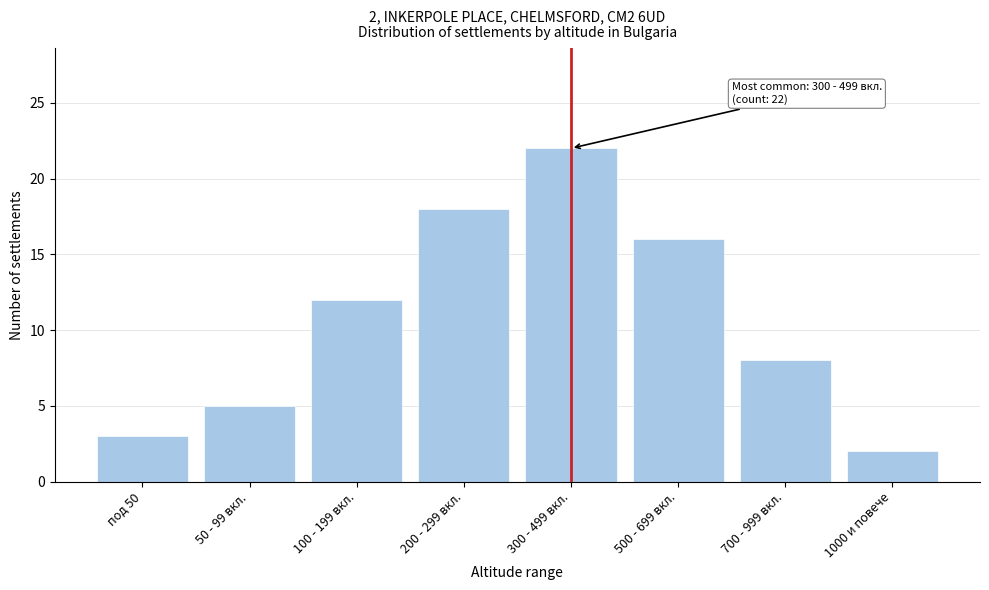

Reading left to right, what are all the values shown in this chart?

3	5	12	18	22	16	8	2